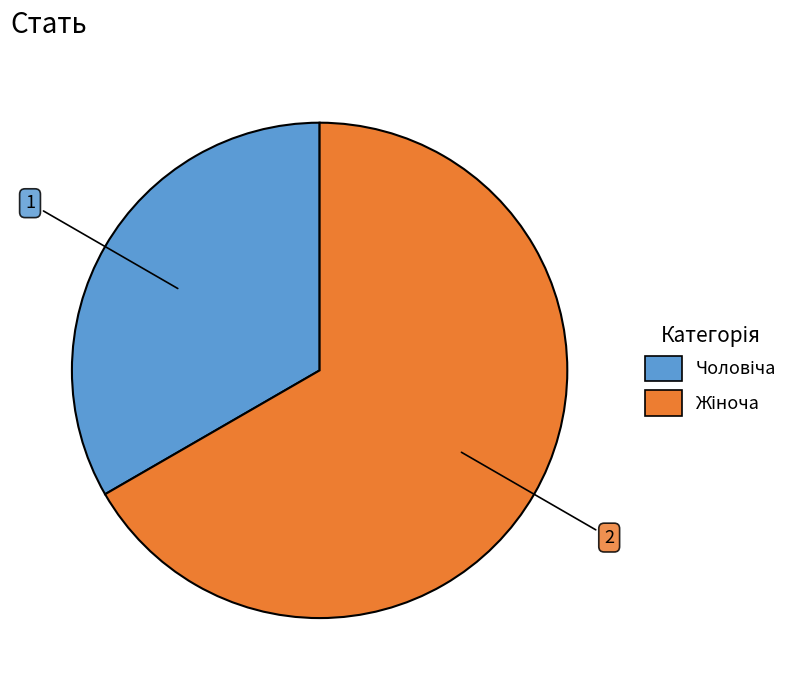

Is there any slice that represents more than half of the pie?

Yes